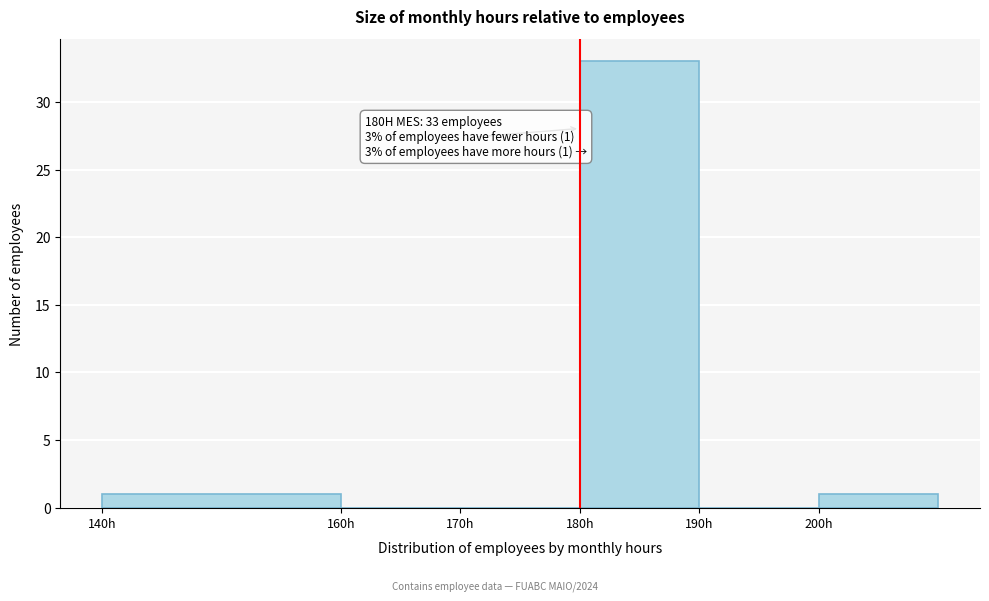

Which range on the x-axis has the tallest bar?

180 to 190